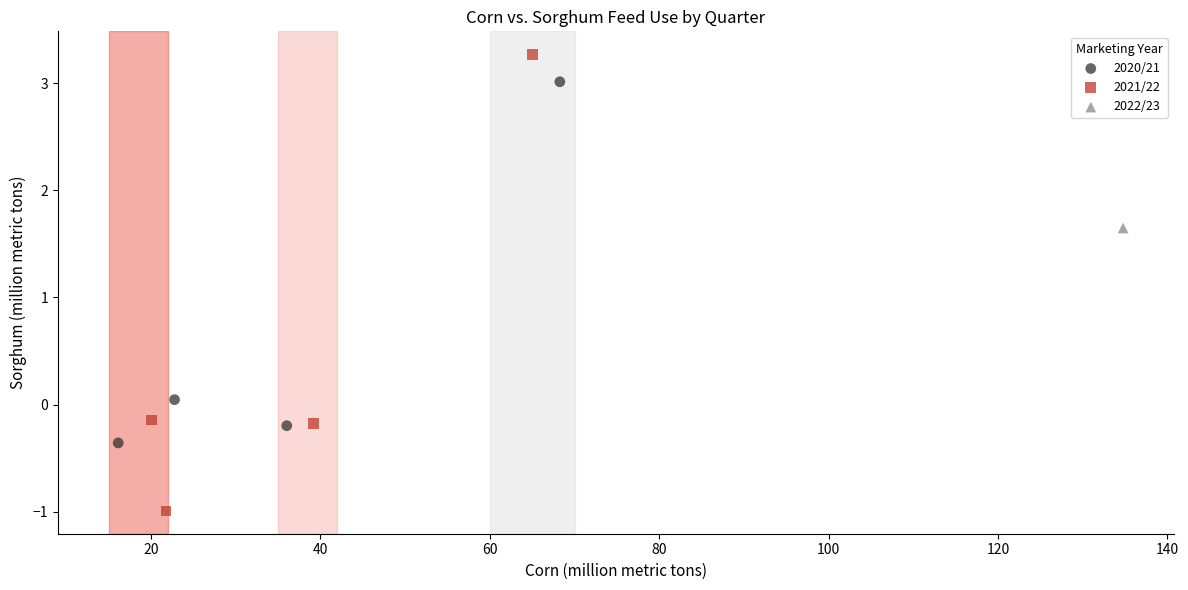

Which series reaches the minimum Y coordinate?

2021/22